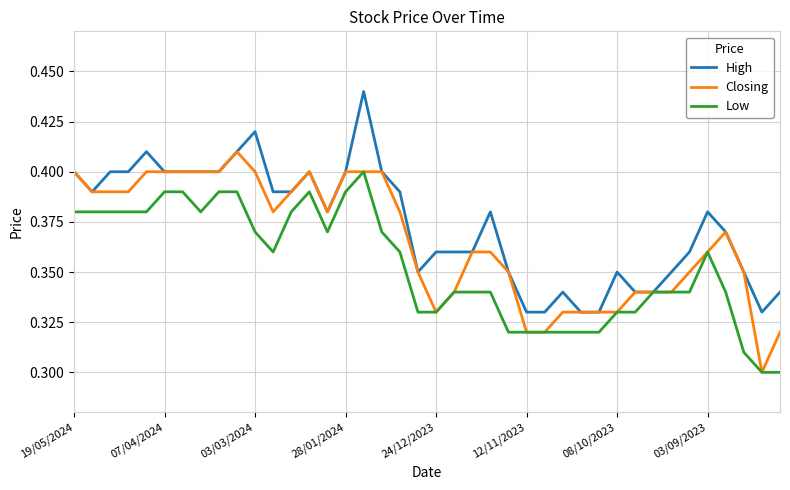

List the series in order of their overall mean, highest first.

High, Closing, Low